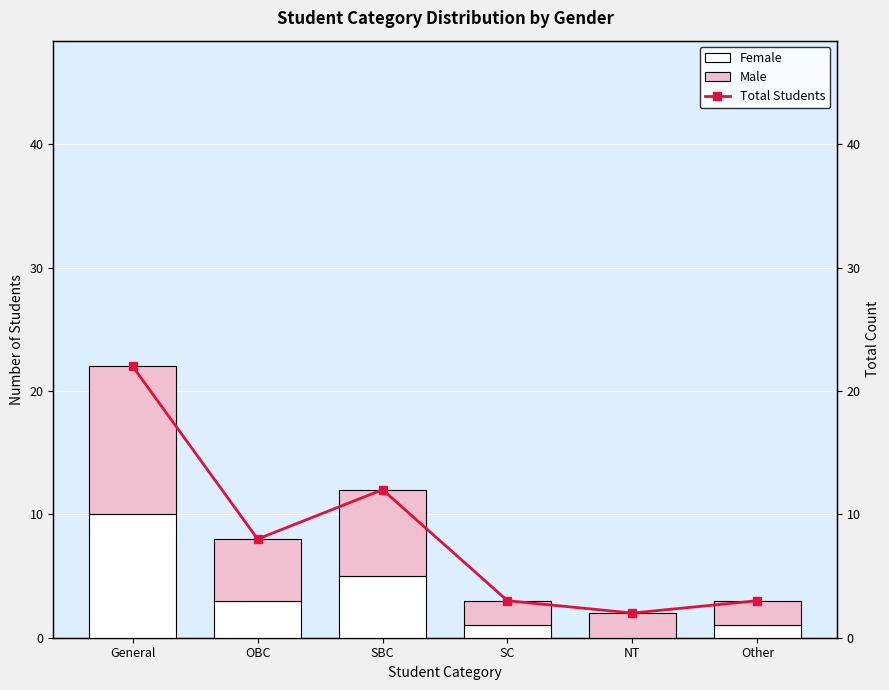

At which label is Male closest to 7?

SBC